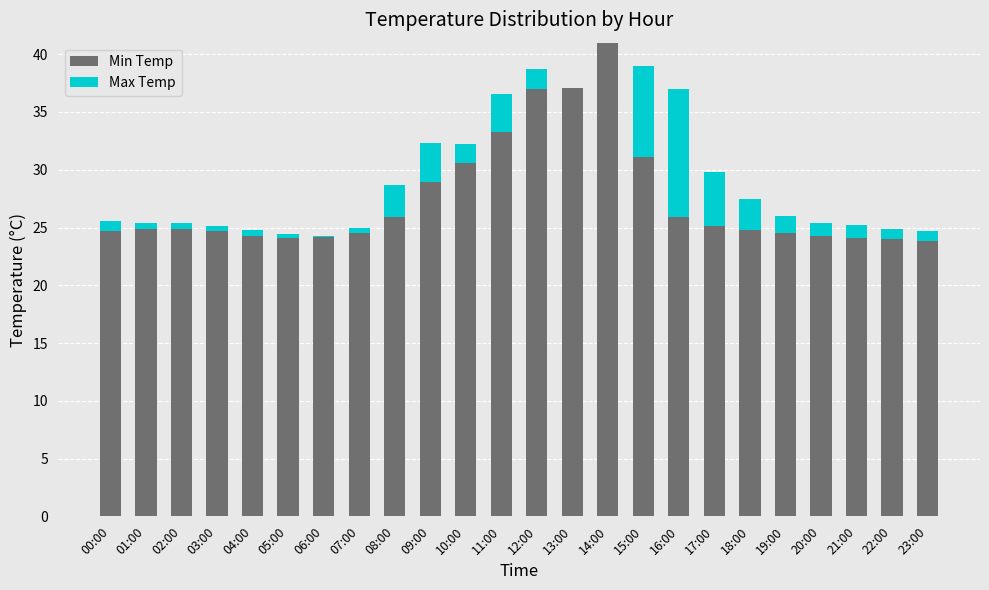

Is it true that Min Temp equals 24.9 at 02:00?

True